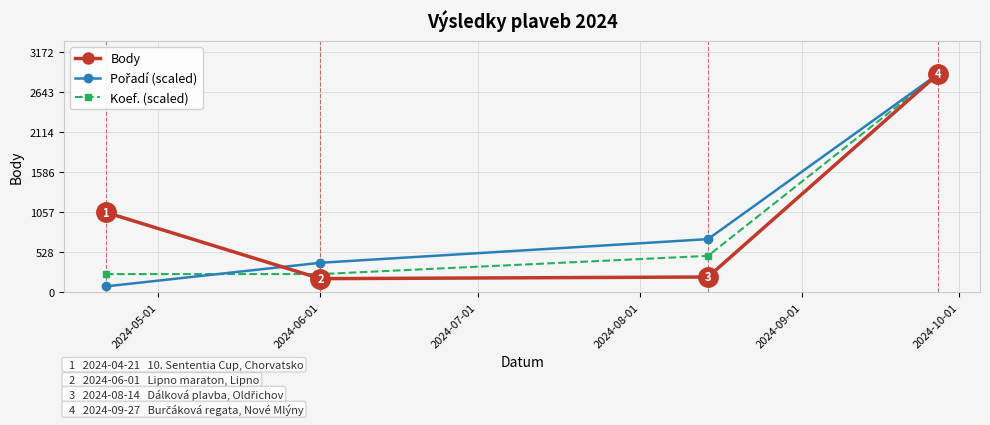

How many categories are shown in the chart?

4